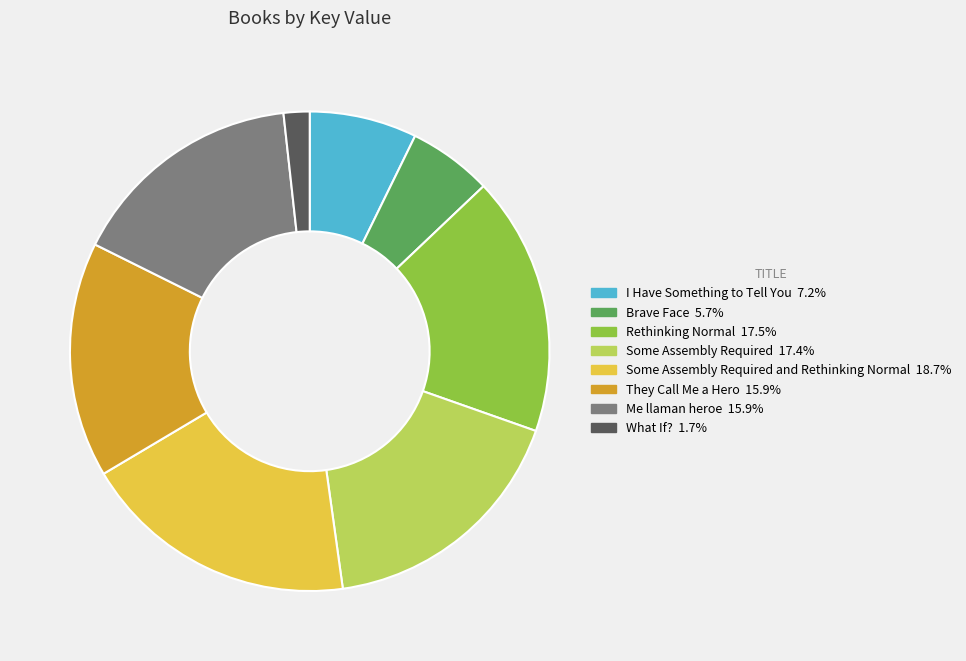

Does any single category account for the majority?

No